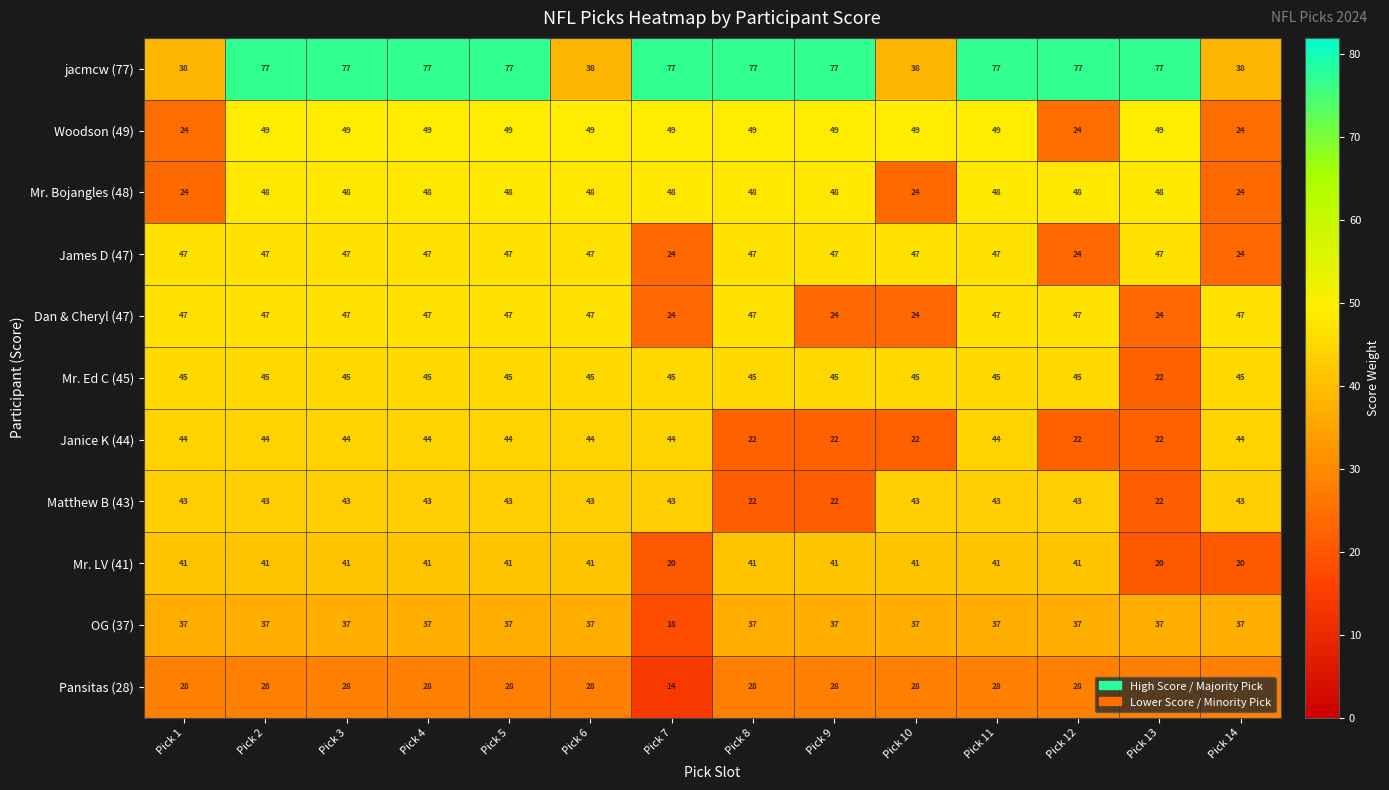

What is the difference between the highest and lowest values at Pick 6?

21